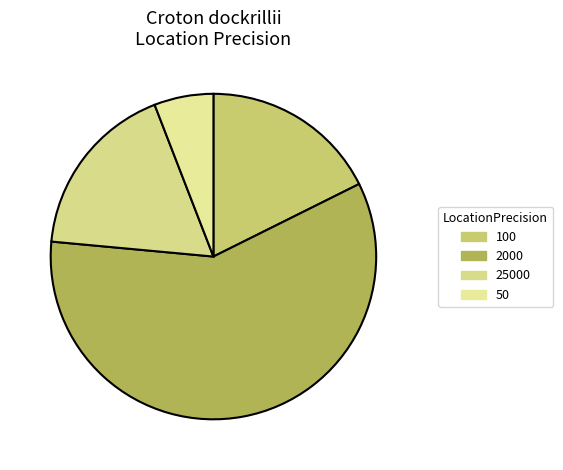

Is the sum of 100 and 50 greater than half?

No